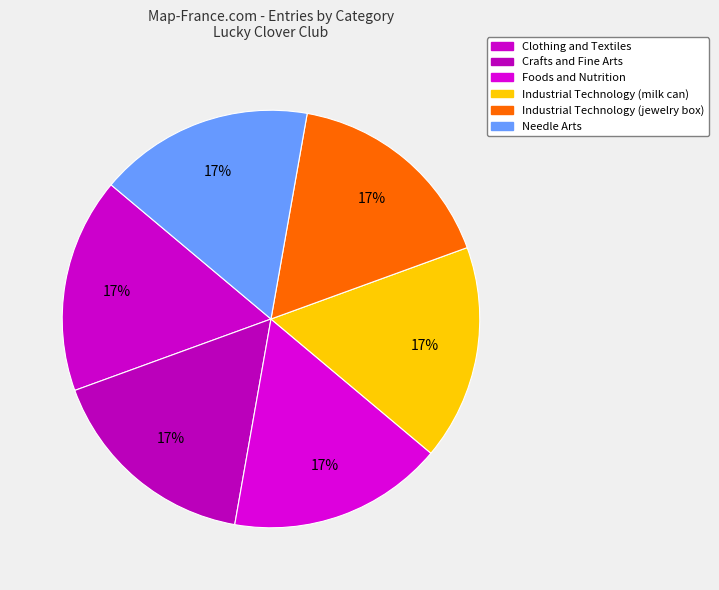

To the nearest percent, what portion does Industrial Technology (milk can) represent?

17%